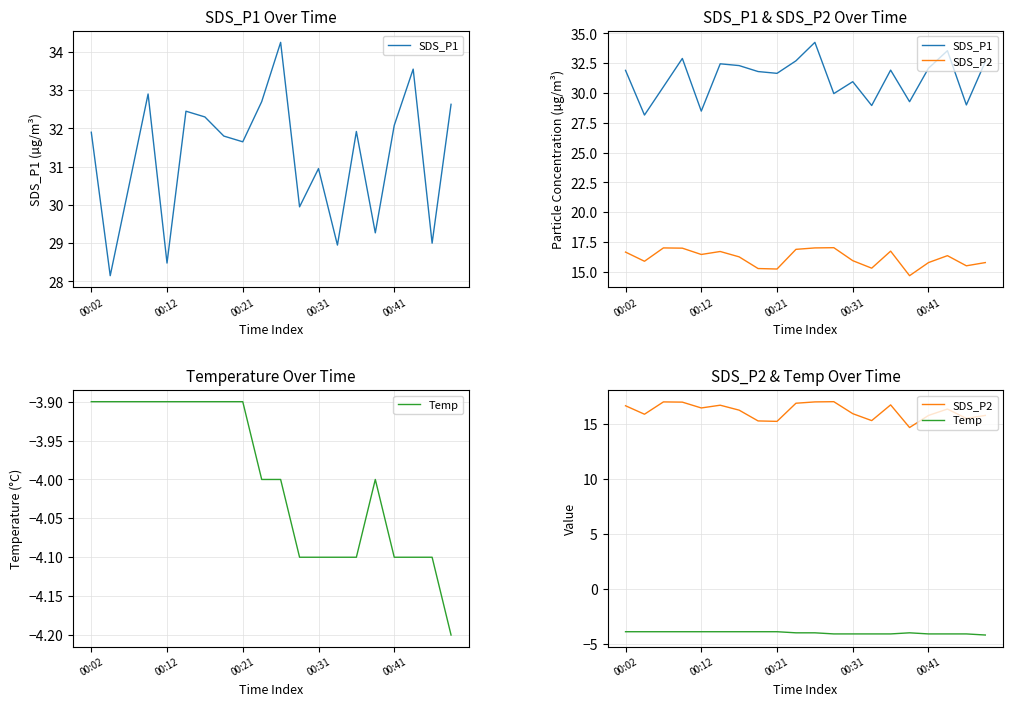

Count the number of data series in this chart.

3